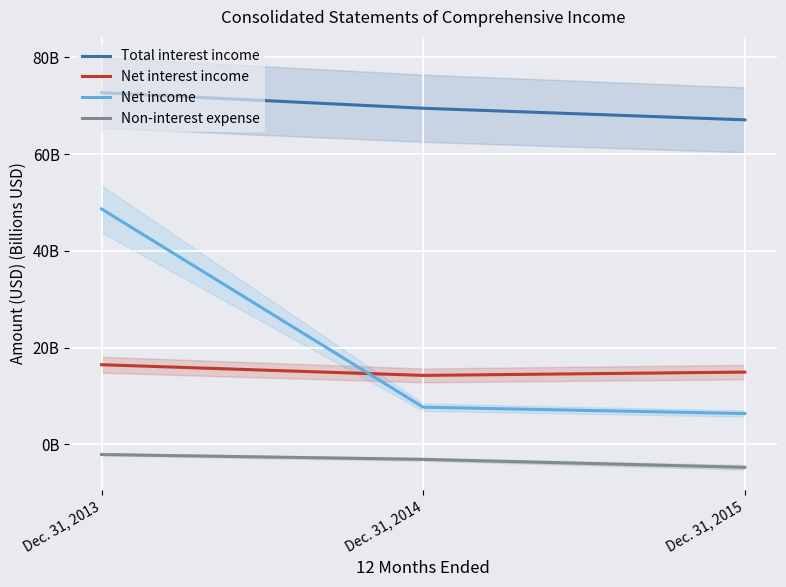

At which label does Total interest income first exceed 69?

Dec. 31, 2013